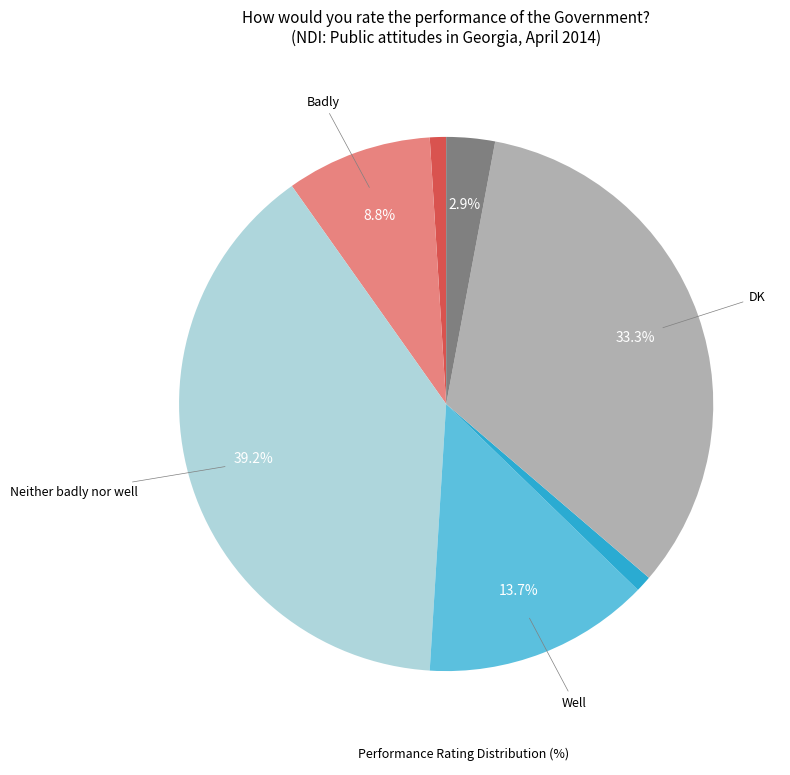

Is there a majority slice in this chart?

No